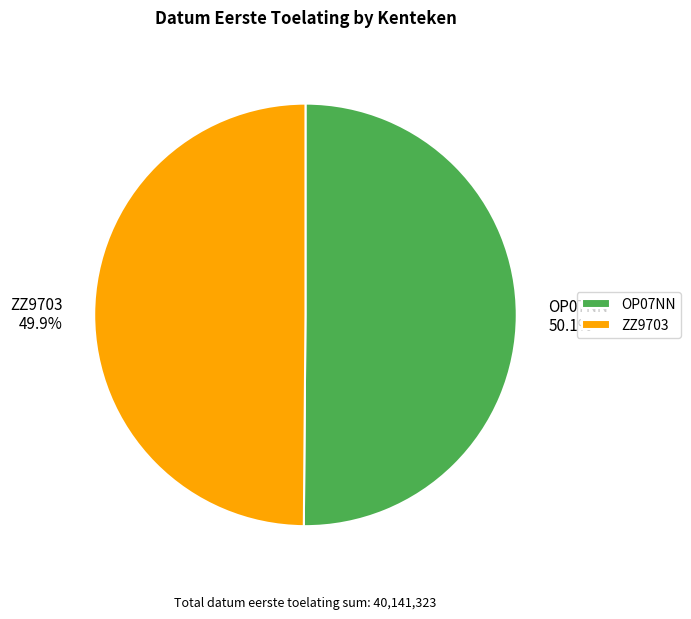

What is the ratio of the value at ZZ9703 49.9% to the value at OP07NN 50.1%?

1.0